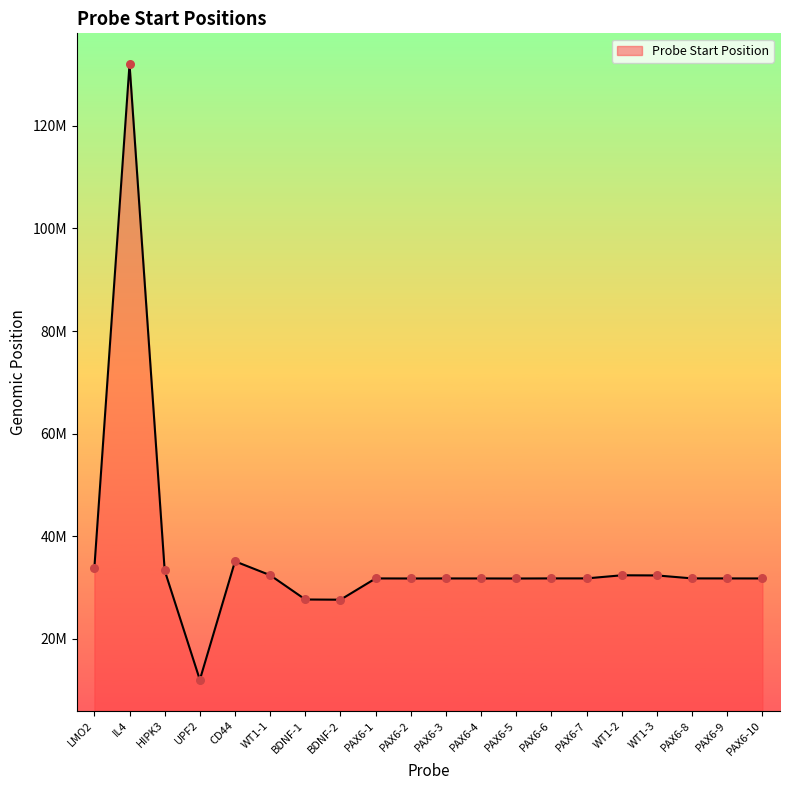

Which has a higher value, UPF2 or CD44?

CD44